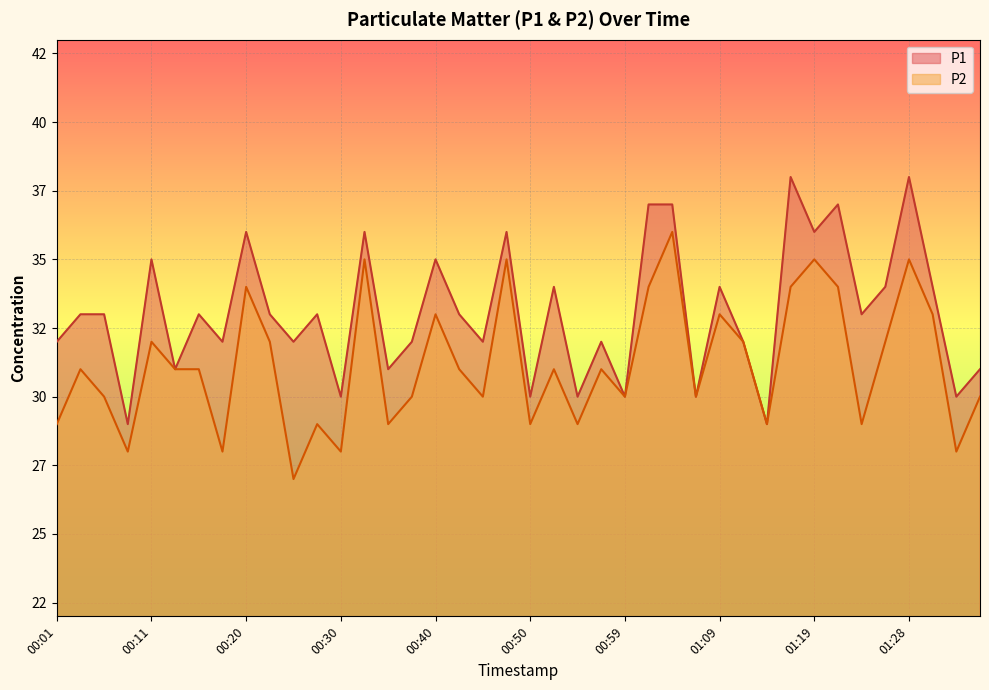

What is the total value across all series at 00:45?

62